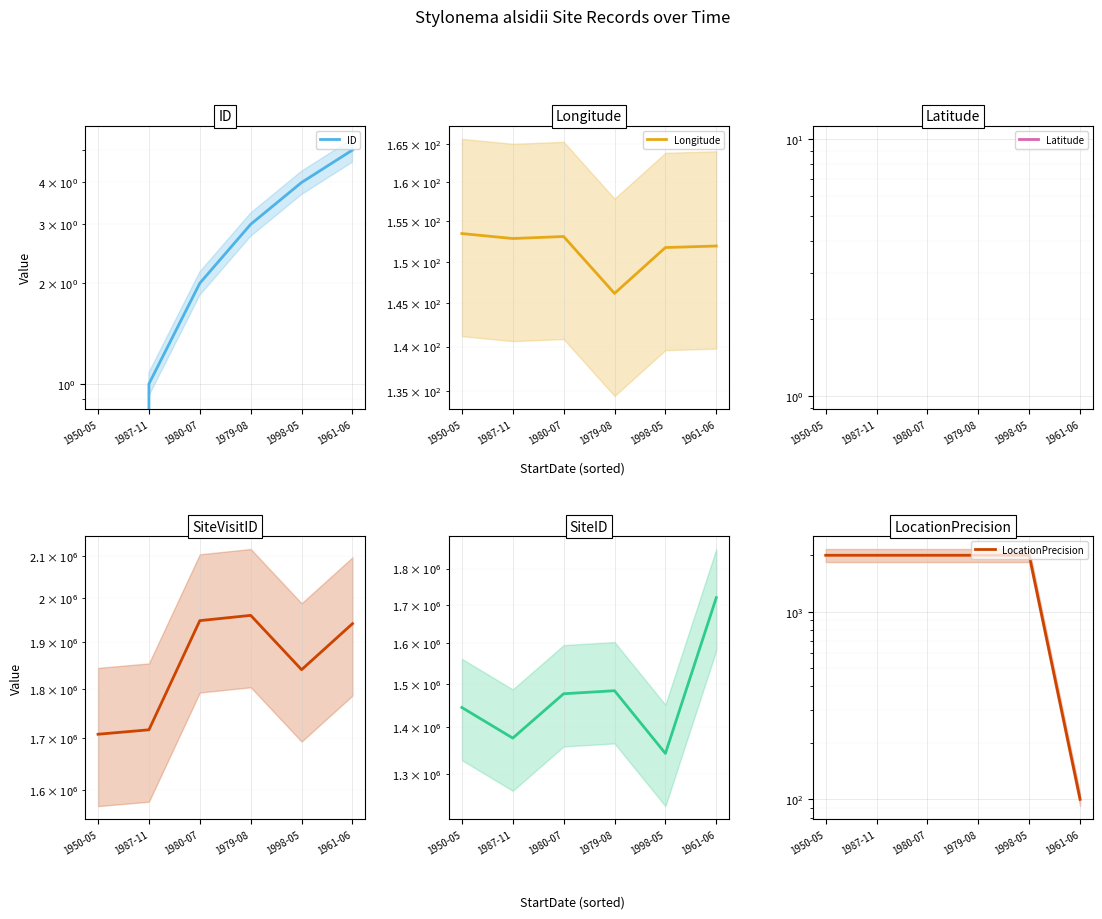

True or false: ID and Latitude cross at least once.

False